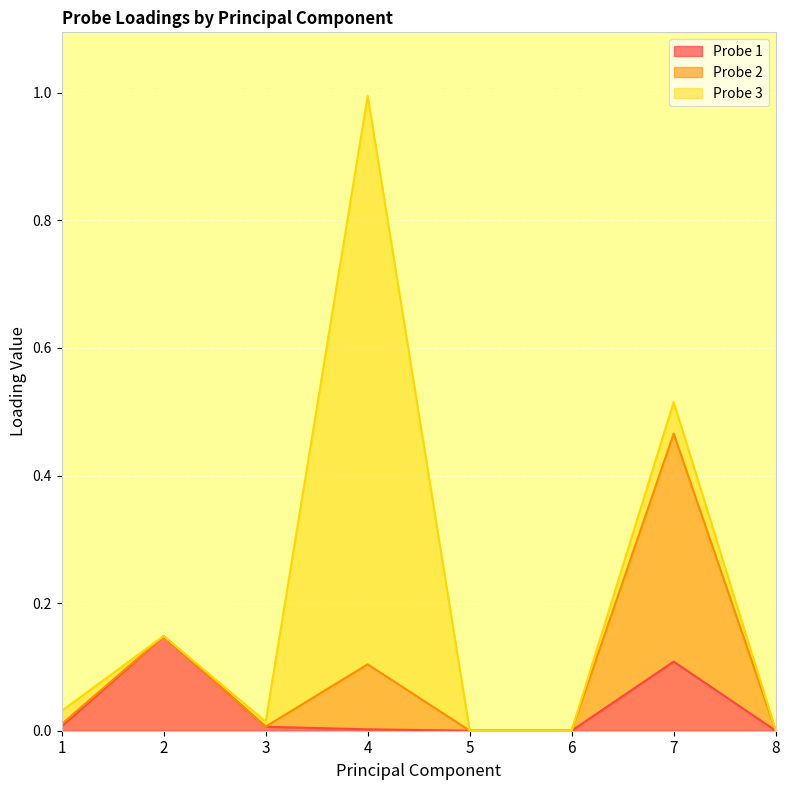

How many intersections are there between Probe 2 and Probe 3?

1